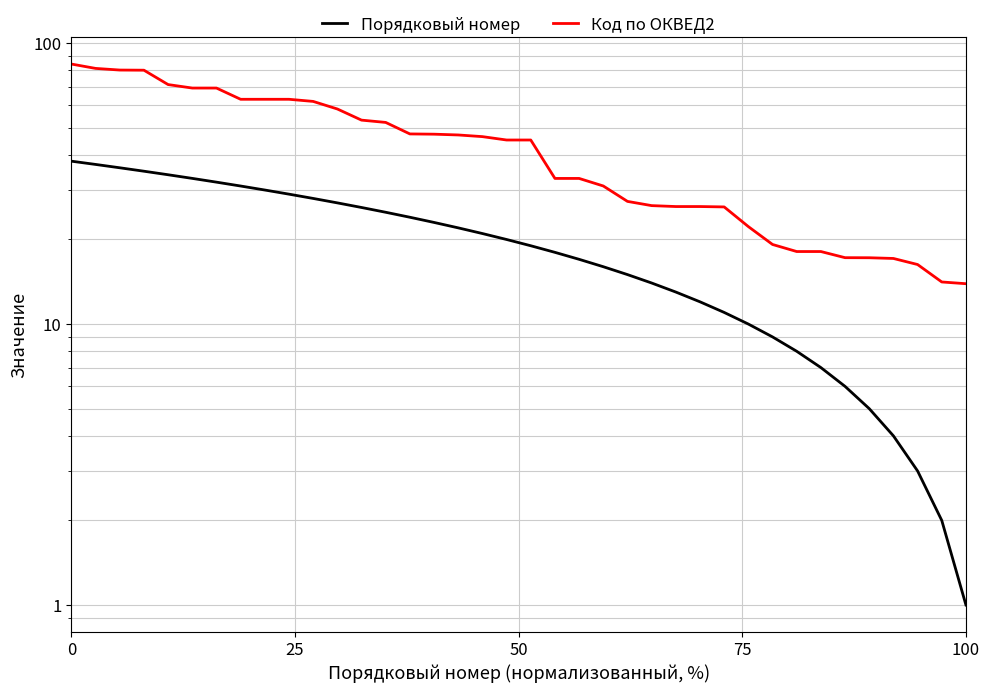

Reading left to right, extract all data points from this chart.

Порядковый номер: 38.0	37.0	36.0	35.0	34.0	33.0	32.0	31.0	30.0	29.0	28.0	27.0	26.0	25.0	24.0	23.0	22.0	21.0	20.0	19.0	18.0	17.0	16.0	15.0	14.0	13.0	12.0	11.0	10.0	9.0	8.0	7.0	6.0	5.0	4.0	3.0	2.0	1.0
Код по ОКВЕД2: 84.2	81.3	80.2	80.1	71.2	69.2	69.2	63.1	63.1	63.1	62.0	58.3	53.2	52.2	47.5	47.4	47.1	46.5	45.2	45.2	33.0	33.0	31.0	27.3	26.4	26.2	26.2	26.1	22.2	19.2	18.1	18.1	17.2	17.2	17.1	16.3	14.1	13.9